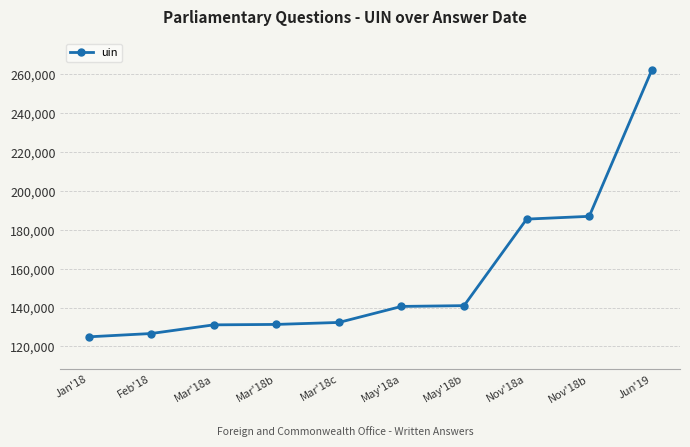

What is the greatest value displayed?

262254